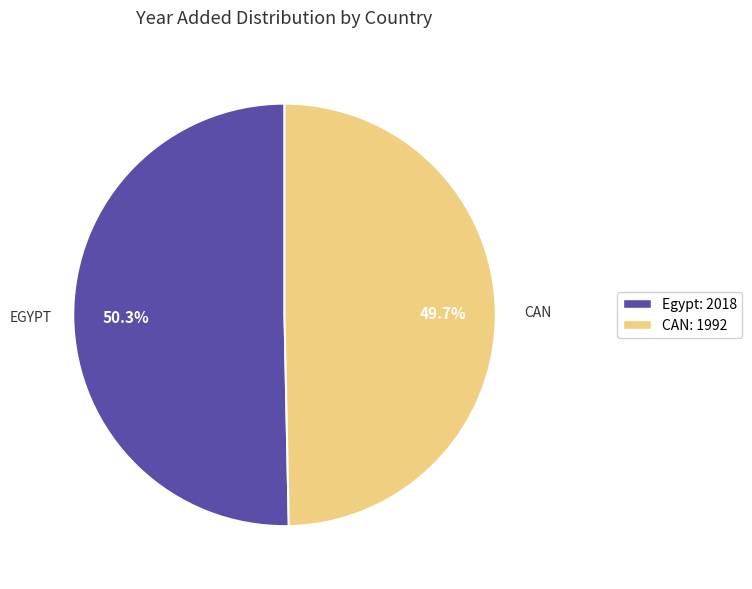

How many slices are in this pie chart?

2